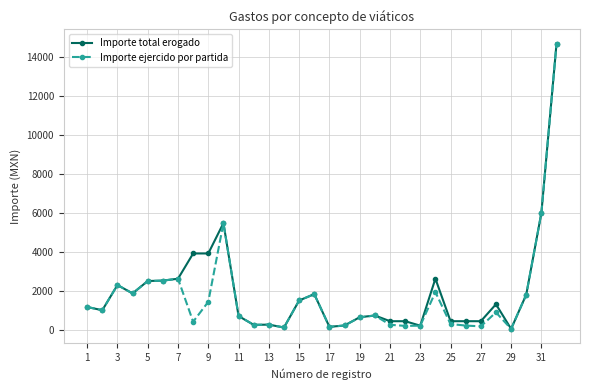

At how many categories does at least one series exceed 4605?

3